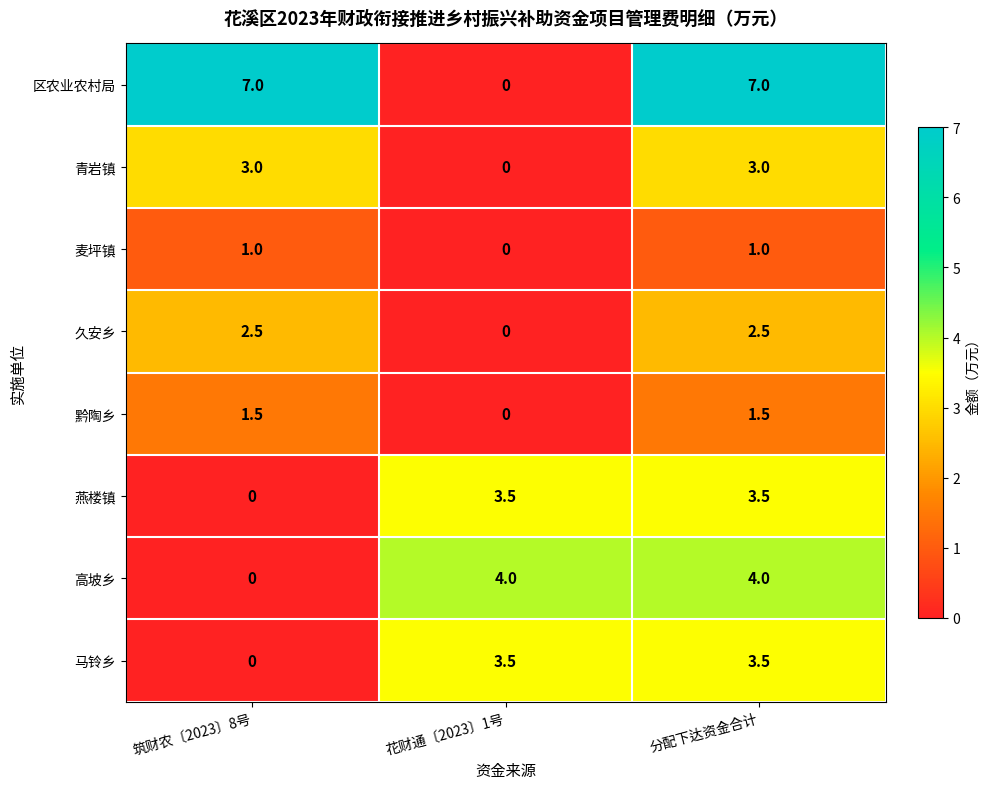

The 麦坪镇 series shows 0.4 at 花财通〔2023〕1号. True or false?

False